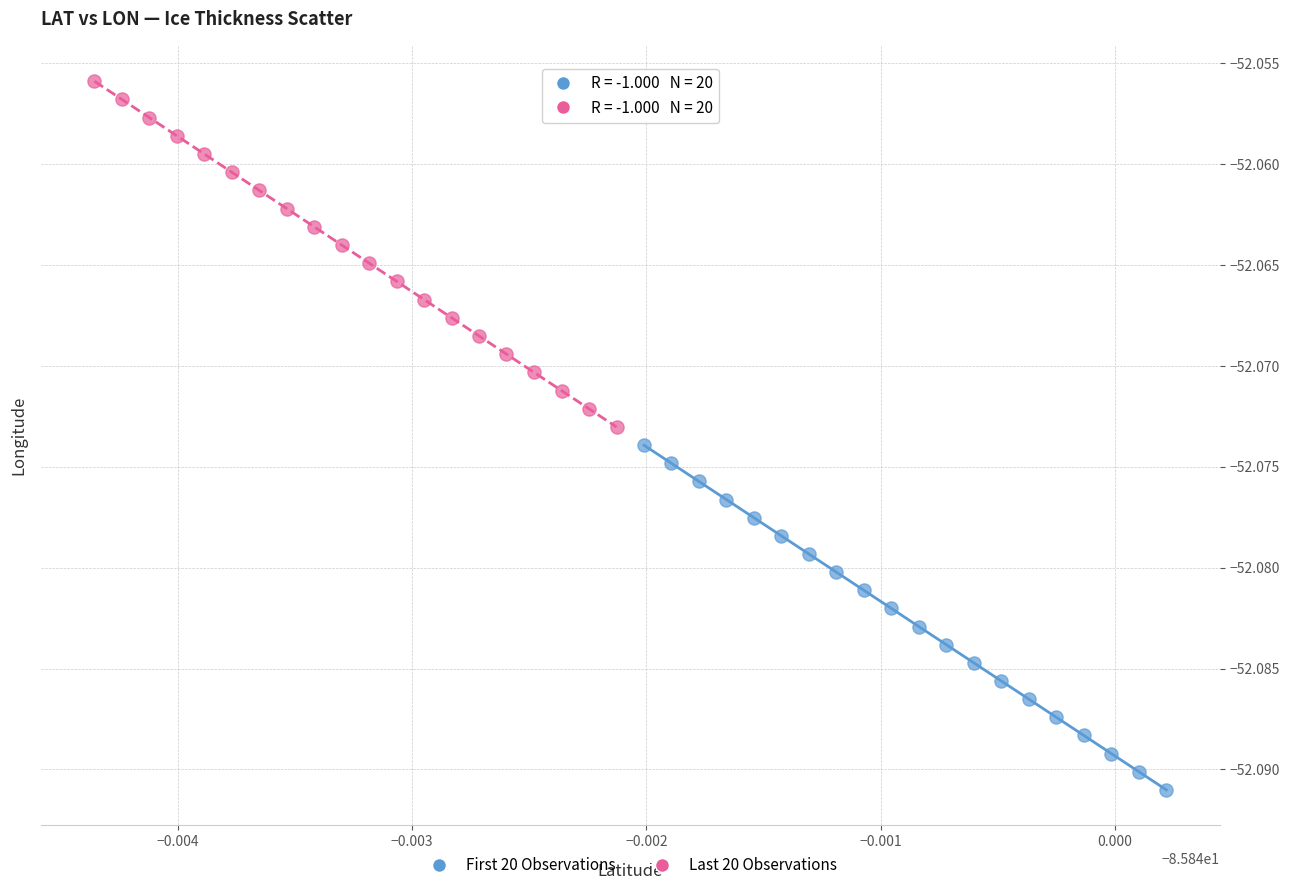

Which series contains the highest Y value?

Last 20 Observations